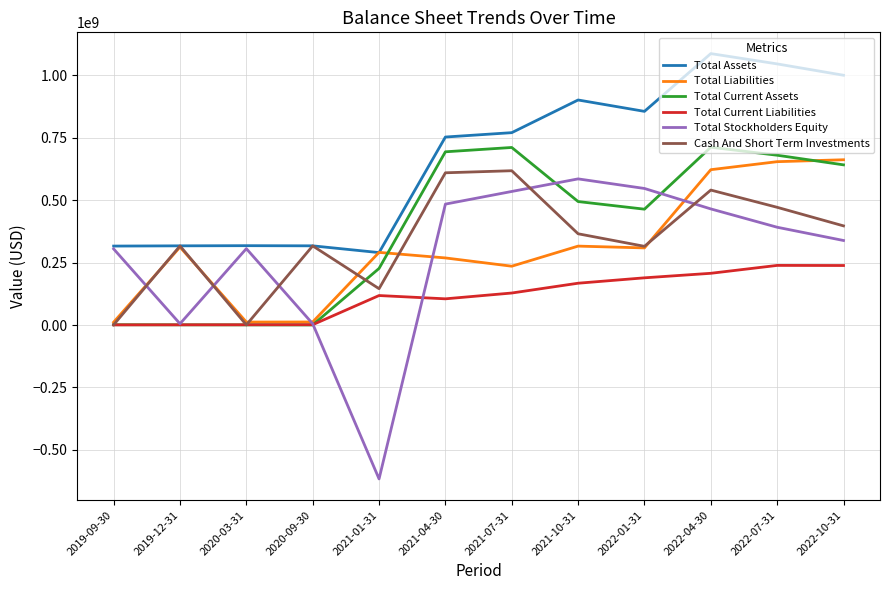

Which series changed the most between 2021-01-31 and 2022-10-31?

Total Stockholders Equity